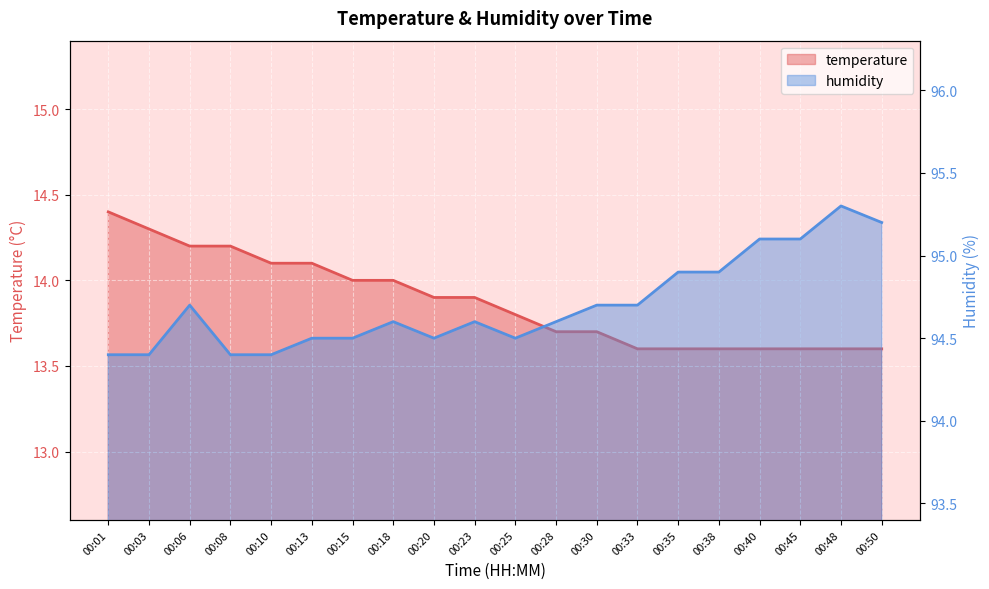

Rank the categories by temperature value from lowest to highest.

00:33, 00:35, 00:38, 00:40, 00:45, 00:48, 00:50, 00:28, 00:30, 00:25, 00:20, 00:23, 00:15, 00:18, 00:10, 00:13, 00:06, 00:08, 00:03, 00:01